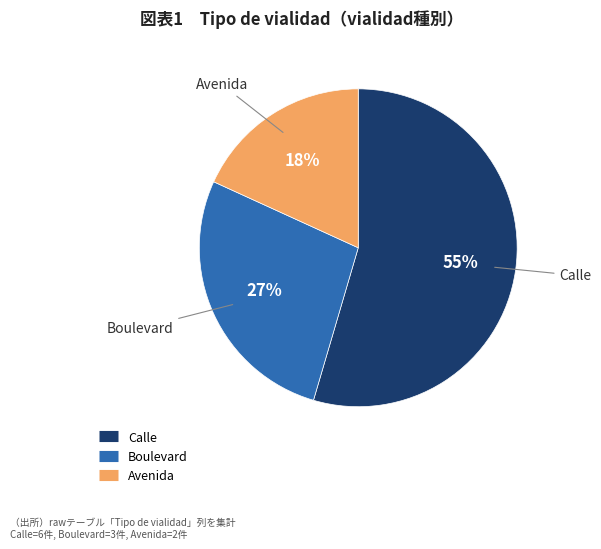

Rank the categories by value from highest to lowest.

Calle, Boulevard, Avenida